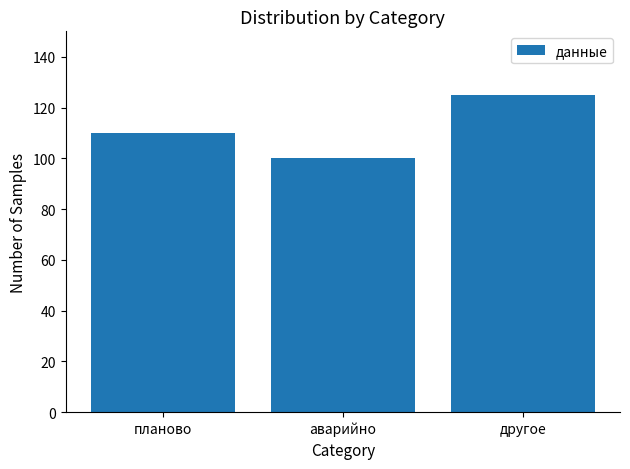

What is the difference between the values at другое and планово?

15